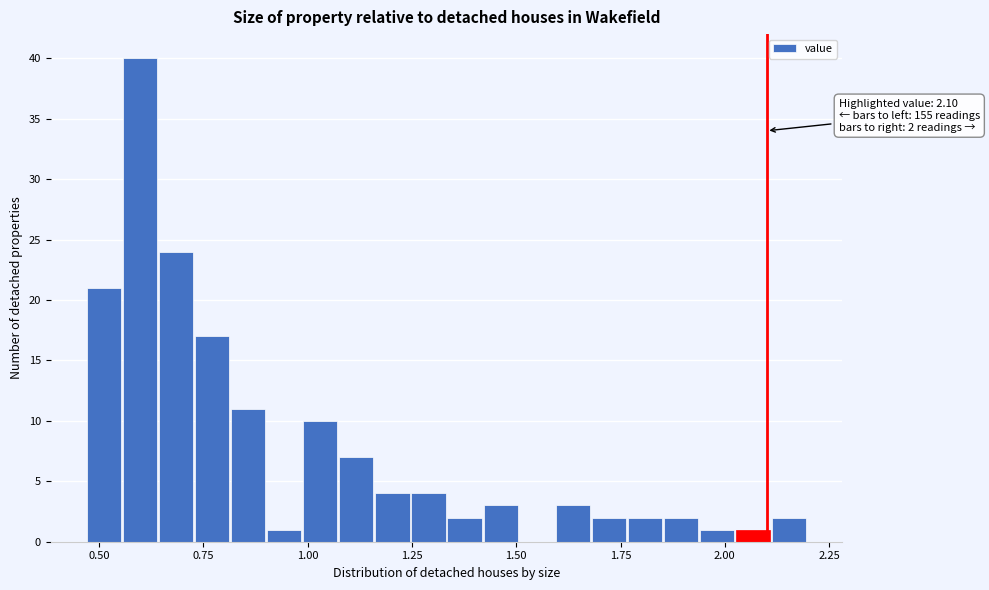

Around what value on the x-axis is the tallest bar? Give the approximate position of its centre, as read against the axis.

0.60